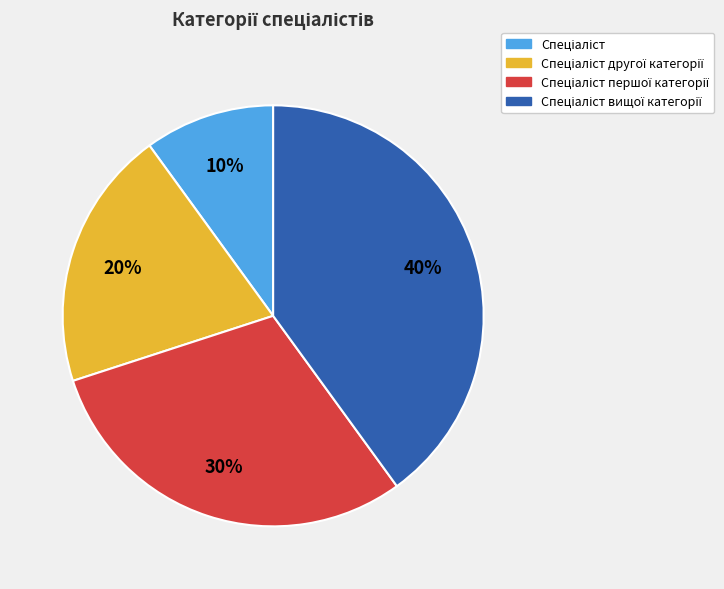

Is there any slice that represents more than half of the pie?

No